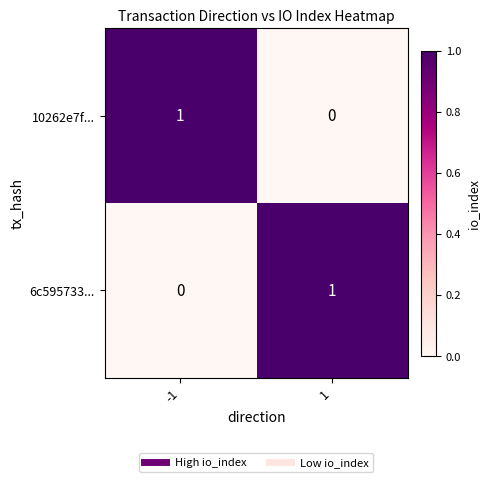

At how many categories does at least one series exceed 0?

2